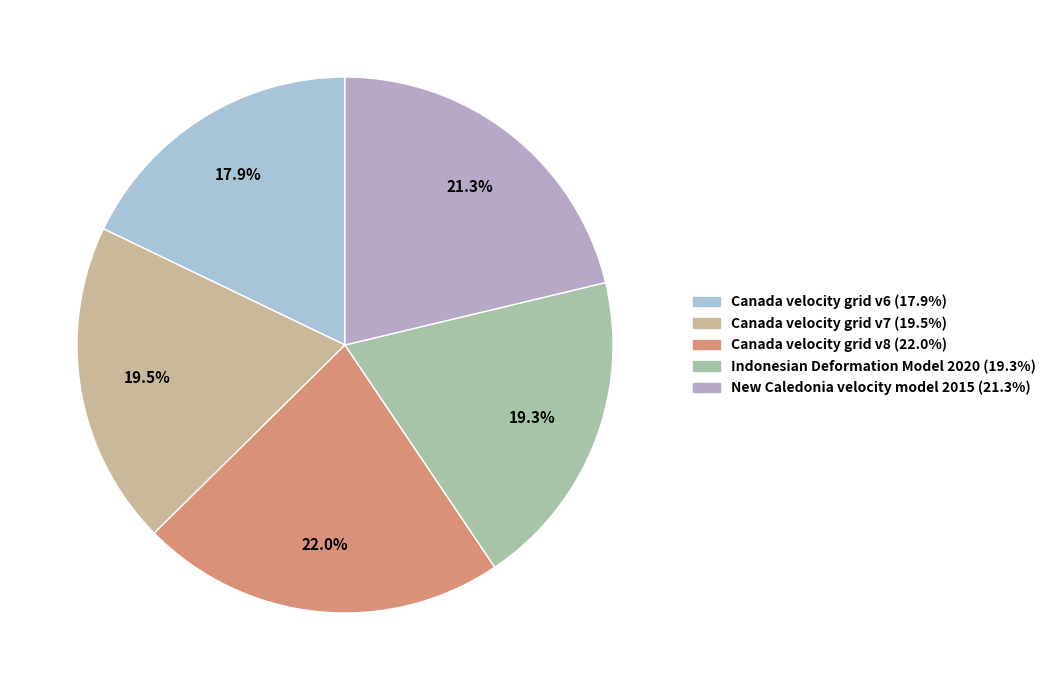

Combined, what portion of the pie is Indonesian Deformation Model 2020 and Canada velocity grid v6?

37.2%